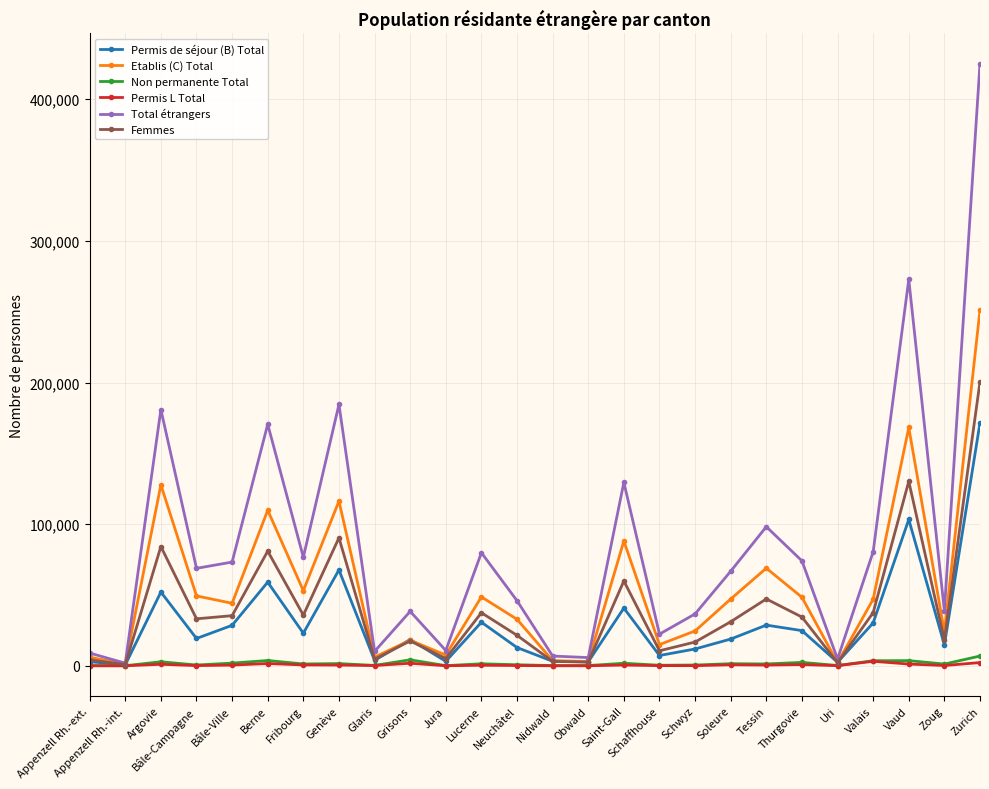

What value does the Non permanente Total series have at Berne?

3749